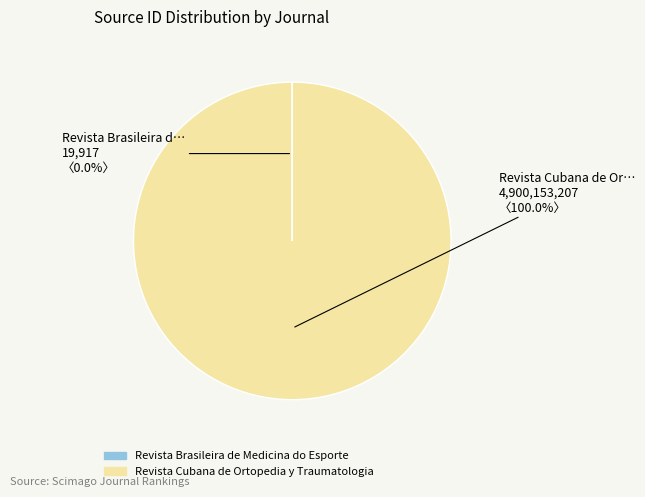

Which slice represents more than half of the pie?

Revista Cubana de Ortopedia y Traumatologia